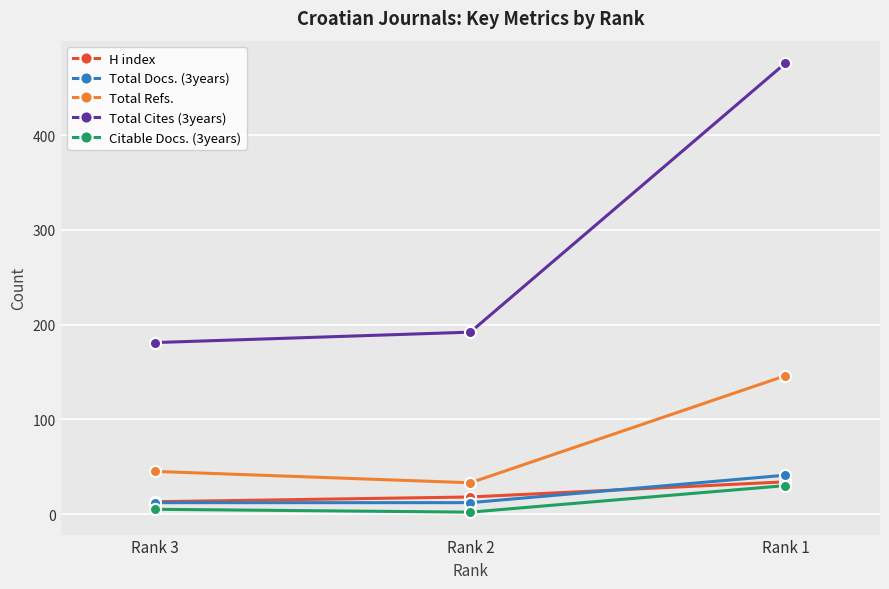

What is the difference between the maximum and minimum values in the H index series?

21